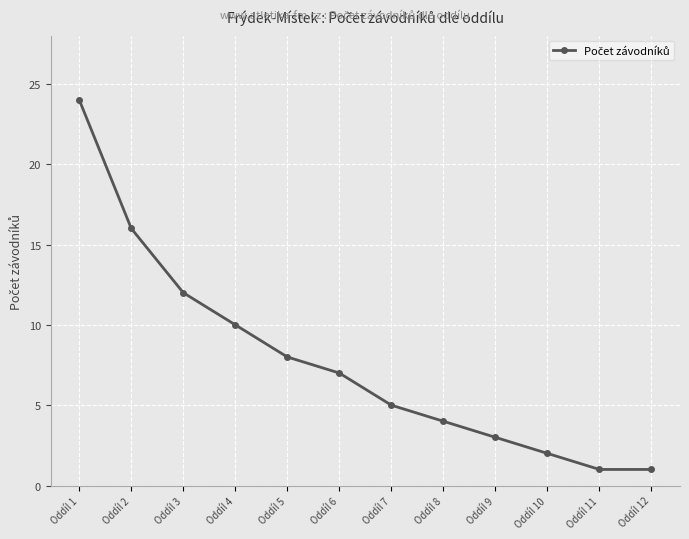

Does the chart display data point markers on the line(s)?

Yes